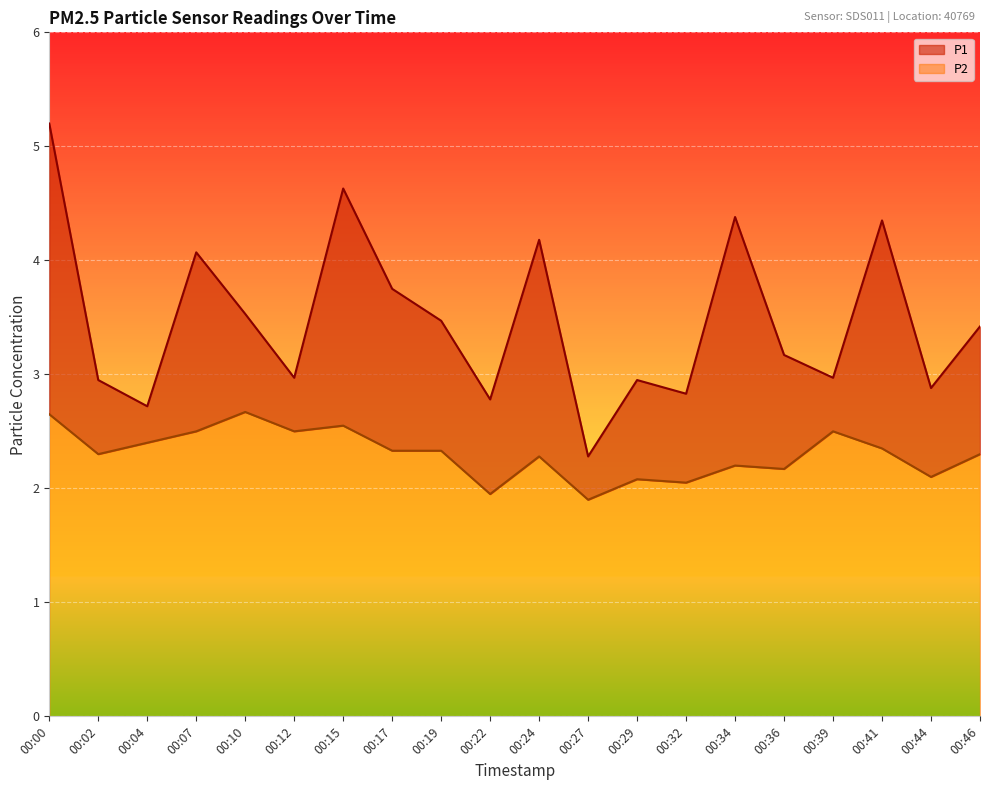

What is the difference between the maximum and second lowest values in the P1 series?

2.5